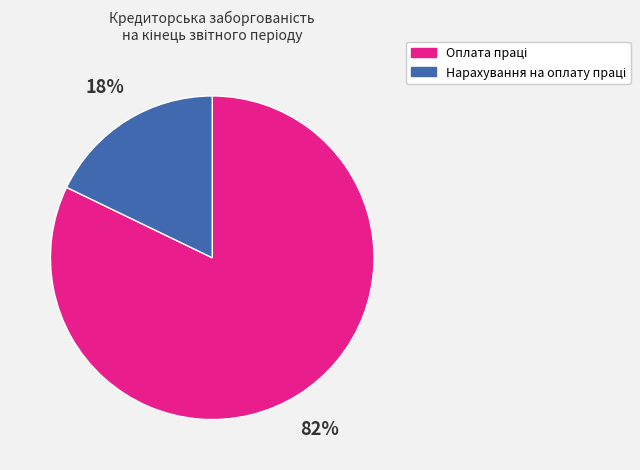

How many segments does this pie chart have?

2